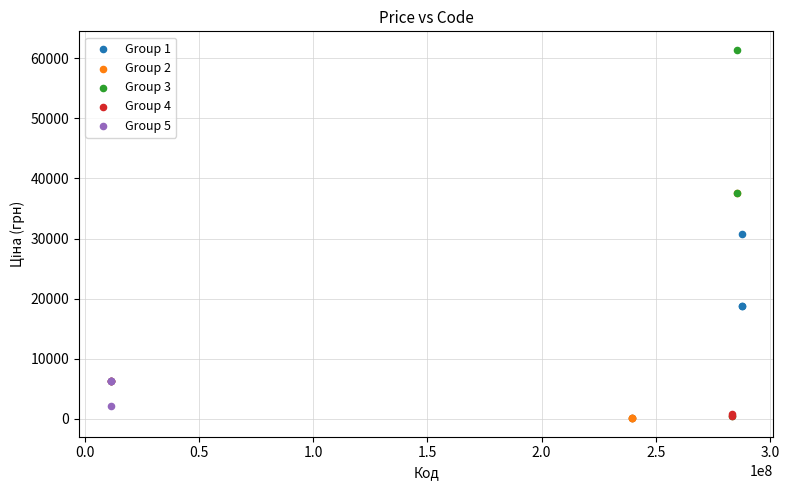

Which series contains the highest Y value?

Group 3